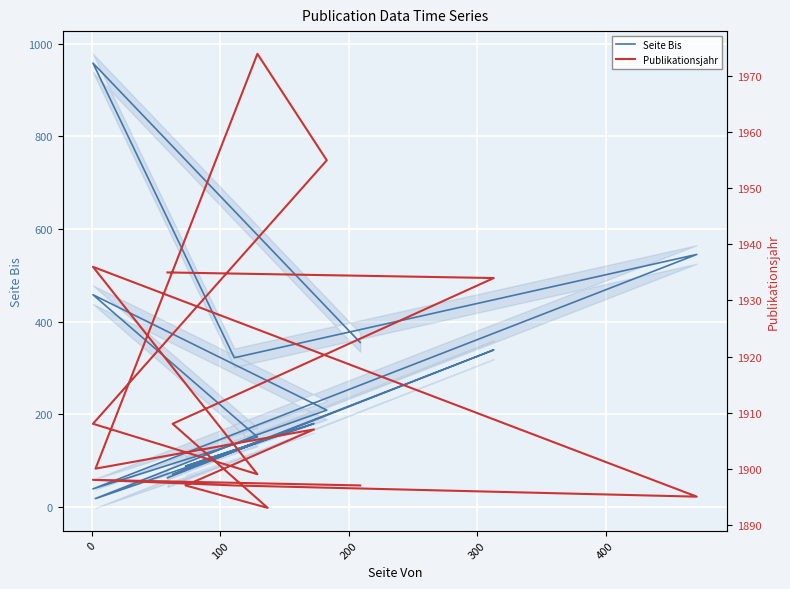

Which series has the widest spread of values?

Seite Bis